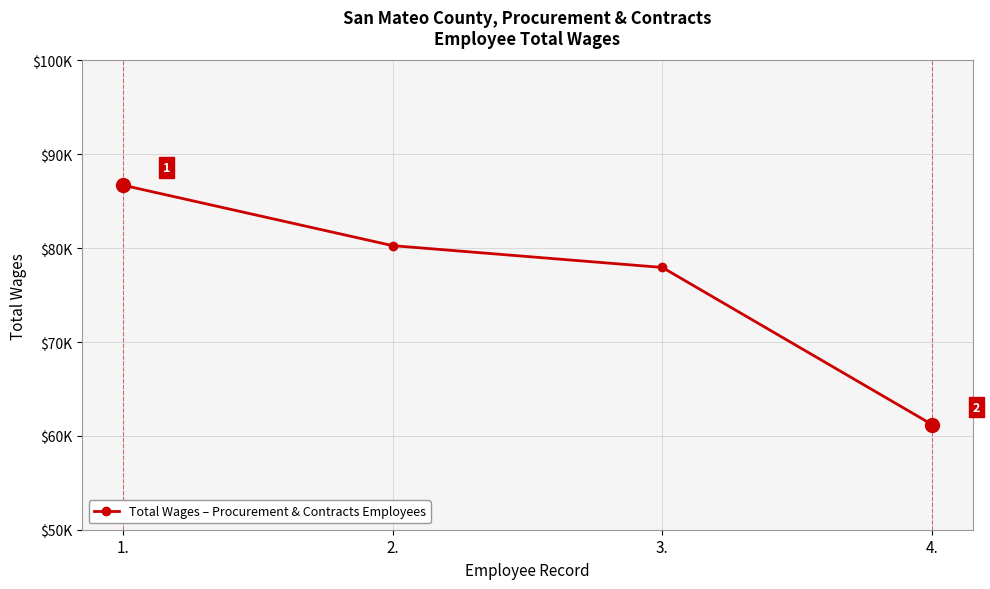

What is the difference between the second highest and second lowest values?

2325